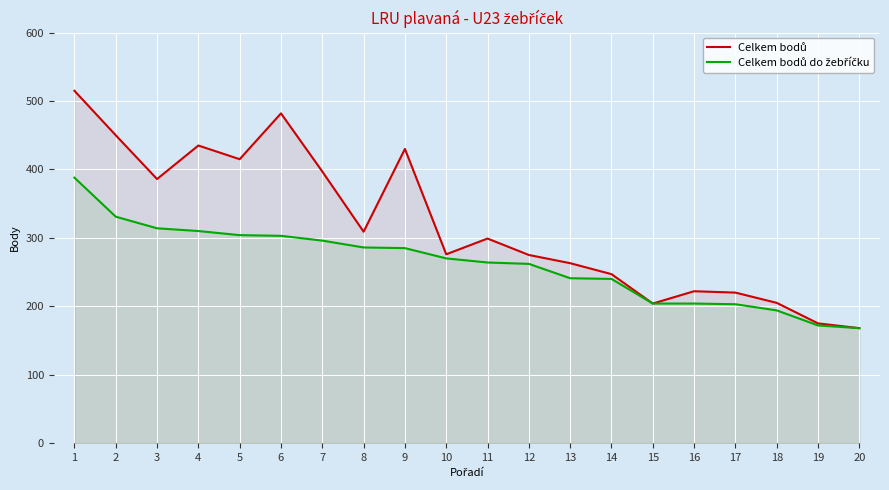

Where does the Celkem bodů do žebříčku series first go above 270?

1